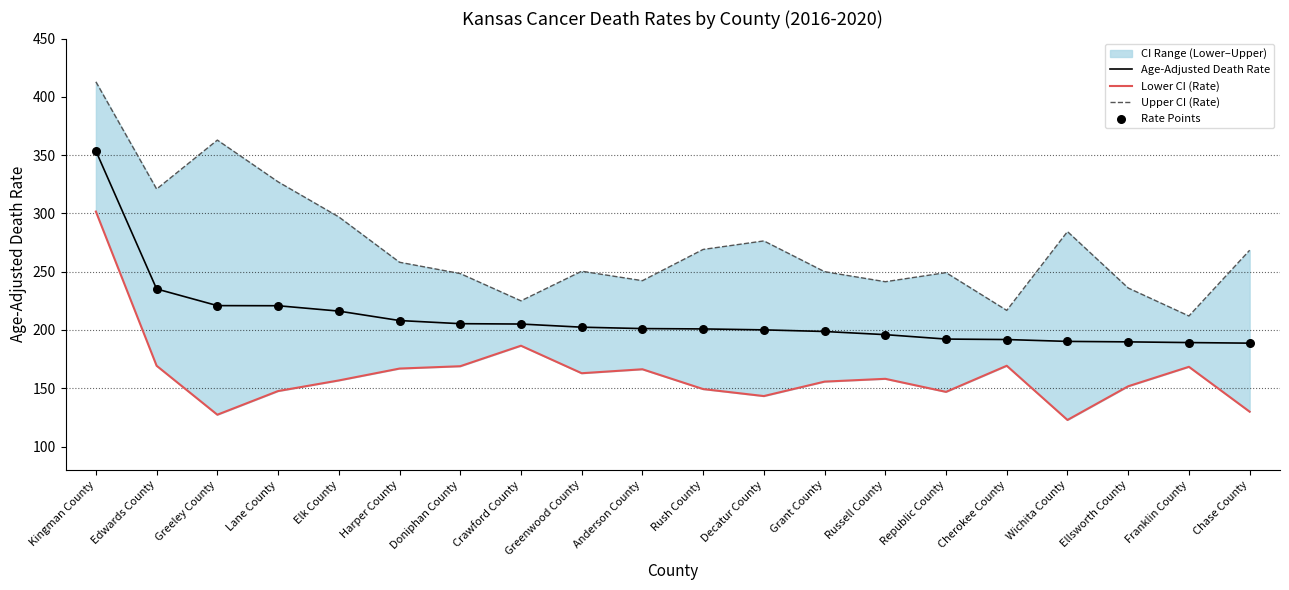

Which series contains the lowest Y value?

Lower CI (Rate)